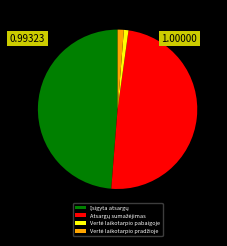

How many segments does this pie chart have?

4